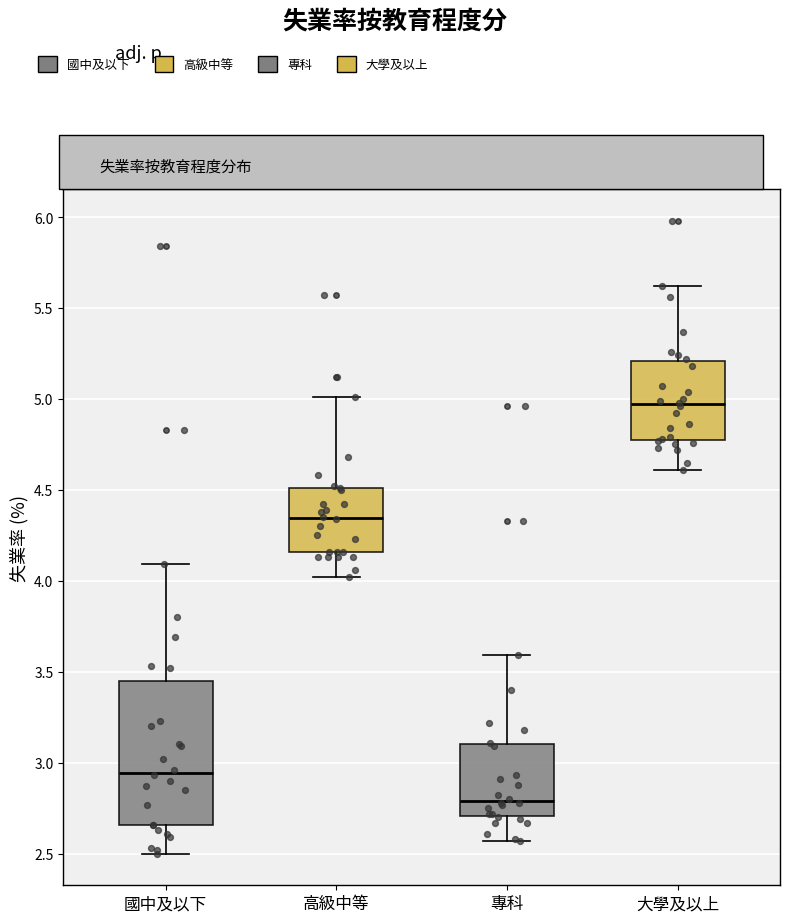

Which box's median line is the highest?

大學及以上